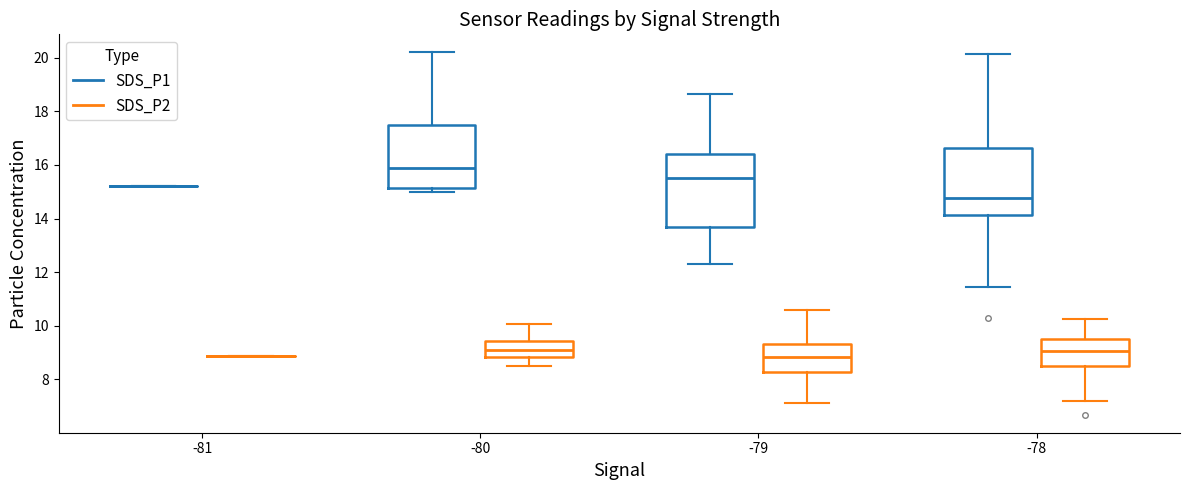

Reading left to right, read every box against the y-axis: the position of its median line, the range the box covers, and the ends of its whiskers. The values are not printed on the chart, so give them approximately, as read against the axis.

-81 (SDS_P1): box collapsed to a line at 15.2, whiskers 15.2 to 15.2
-81 (SDS_P2): box collapsed to a line at 8.8, whiskers 8.8 to 8.8
-80 (SDS_P1): median 16.0, box 15.2 to 17.6, whiskers 15.0 to 20.2
-80 (SDS_P2): median 9.0, box 8.8 to 9.4, whiskers 8.6 to 10.0
-79 (SDS_P1): median 15.6, box 13.6 to 16.4, whiskers 12.4 to 18.6
-79 (SDS_P2): median 8.8, box 8.2 to 9.4, whiskers 7.2 to 10.6
-78 (SDS_P1): median 14.8, box 14.2 to 16.6, whiskers 11.4 to 20.2
-78 (SDS_P2): median 9.0, box 8.6 to 9.6, whiskers 7.2 to 10.2